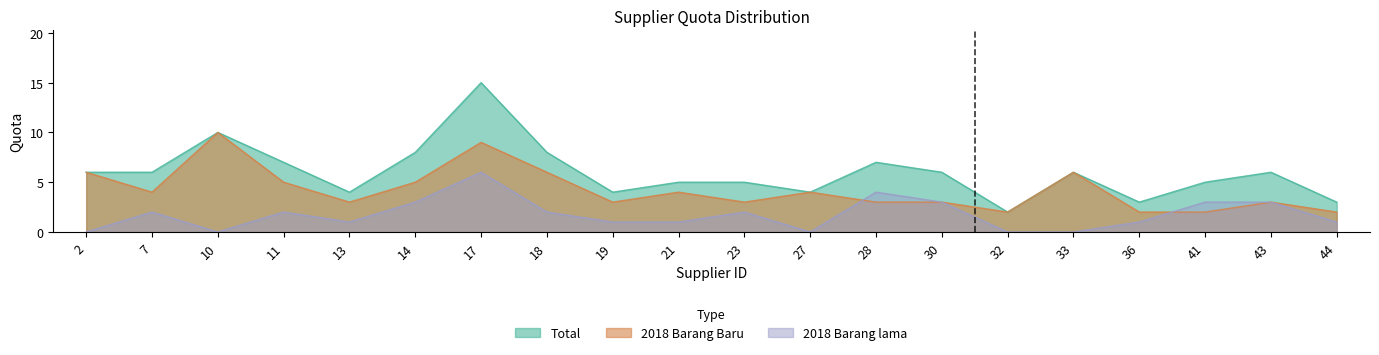

How many lines are shown in the chart?

3